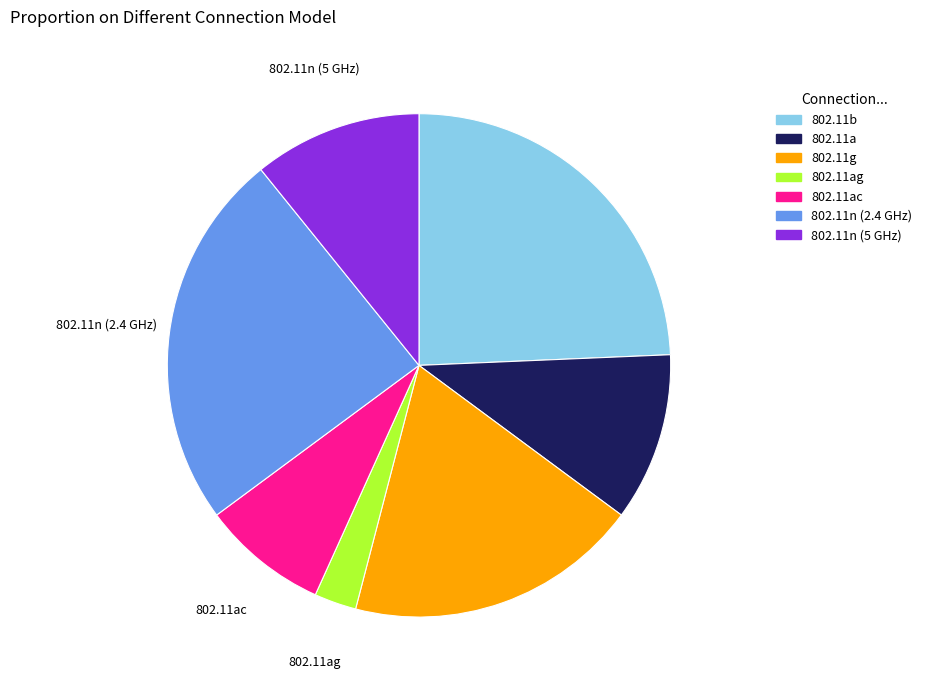

How many slices are in this pie chart?

7